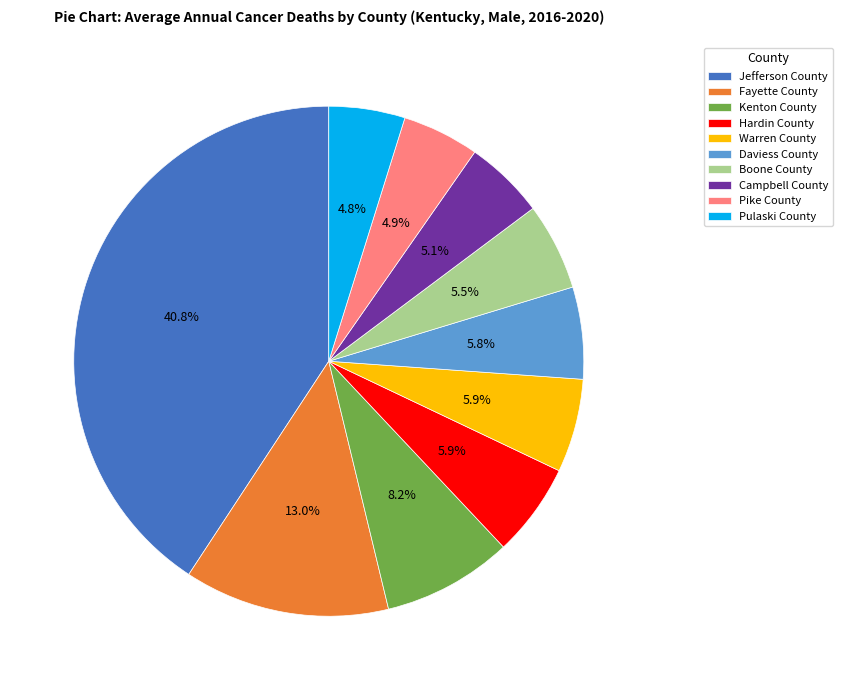

Is there any slice that represents more than half of the pie?

No